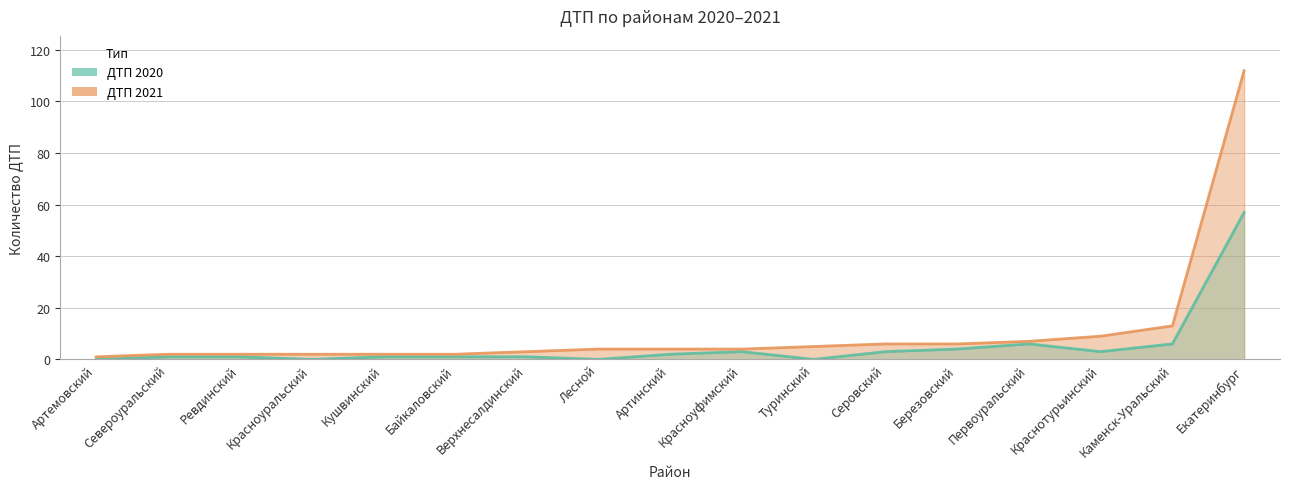

True or false: ДТП 2021 and ДТП 2020 cross at least once.

False